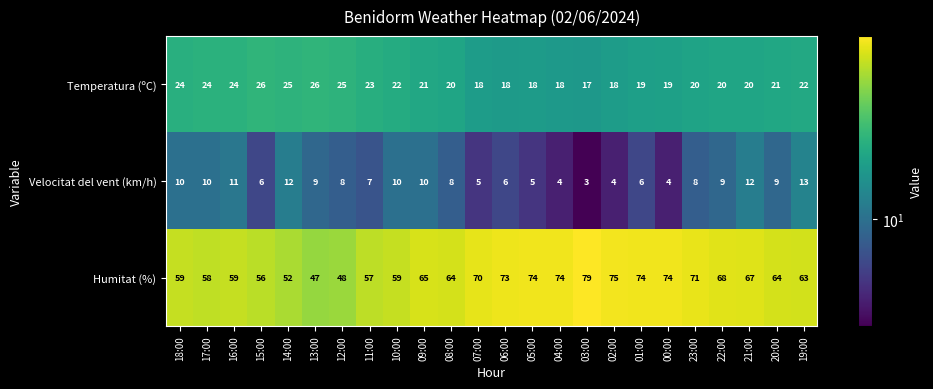

What is the sum of all Velocitat del vent (km/h) values?

189